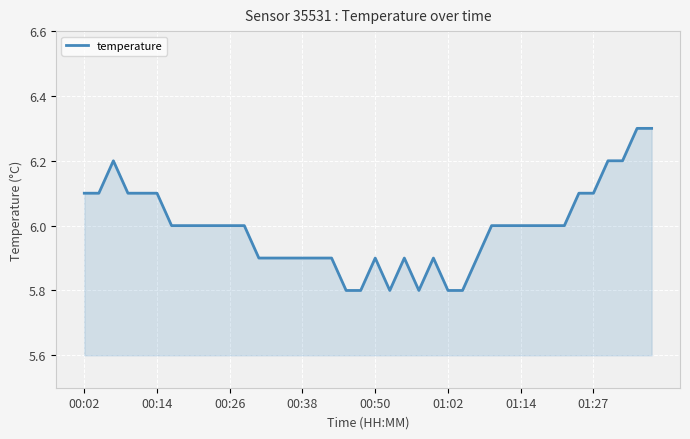

What is the minimum value shown in the chart?

5.8